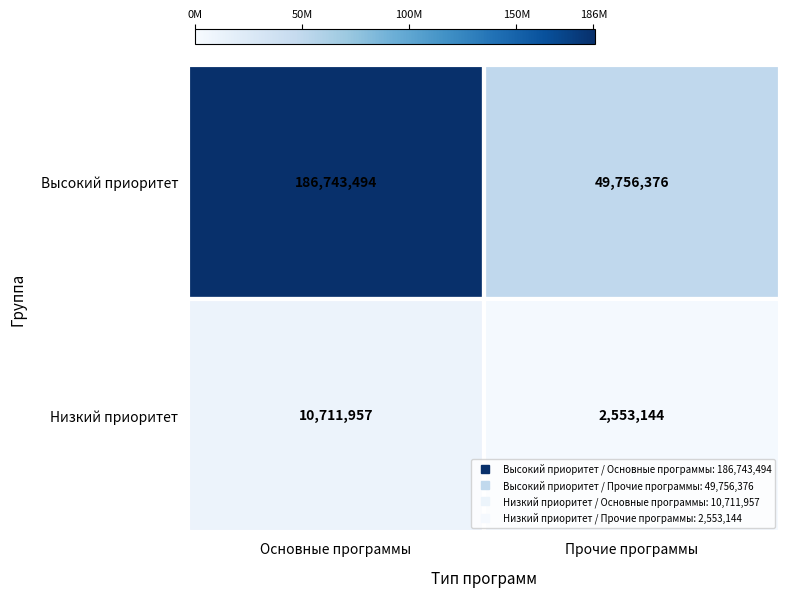

The Низкий приоритет series shows 14974510 at Основные программы. True or false?

False